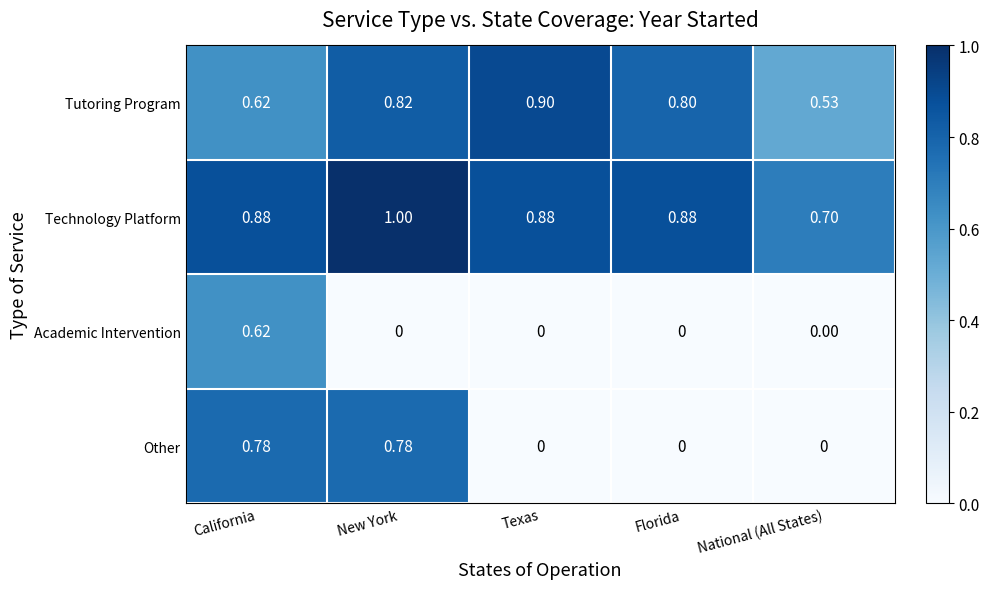

At which label is Technology Platform closest to 0?

National (All States)